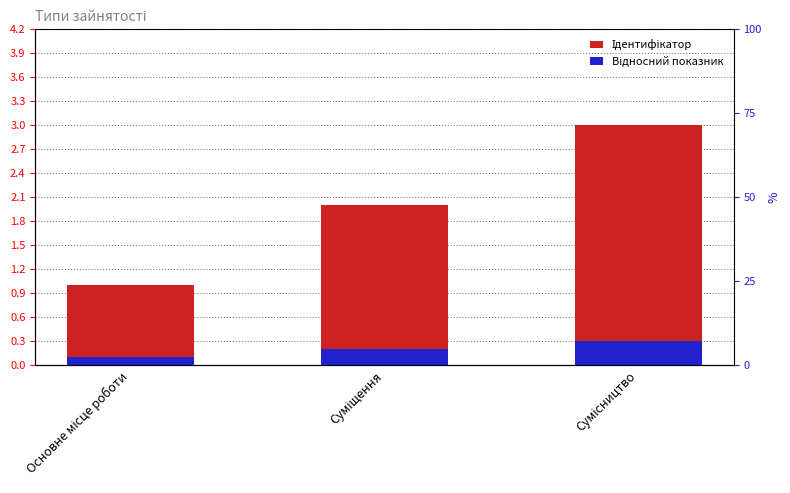

What is the spread (max minus min) of values at Суміщення?

1.8